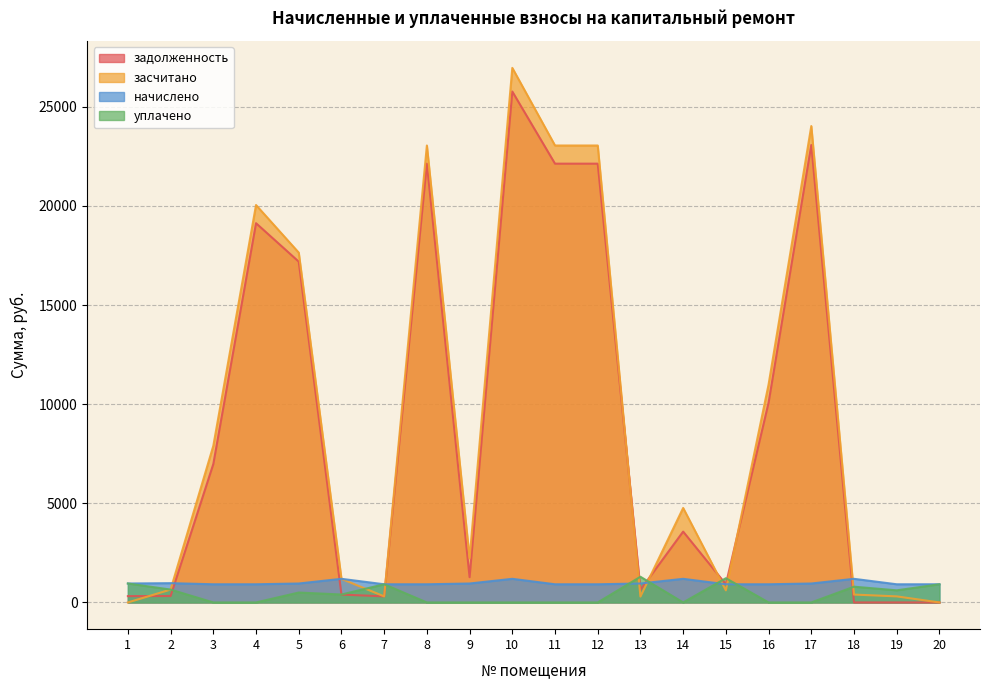

What is the difference between the second highest and second lowest values in the засчитано series?

24028.6